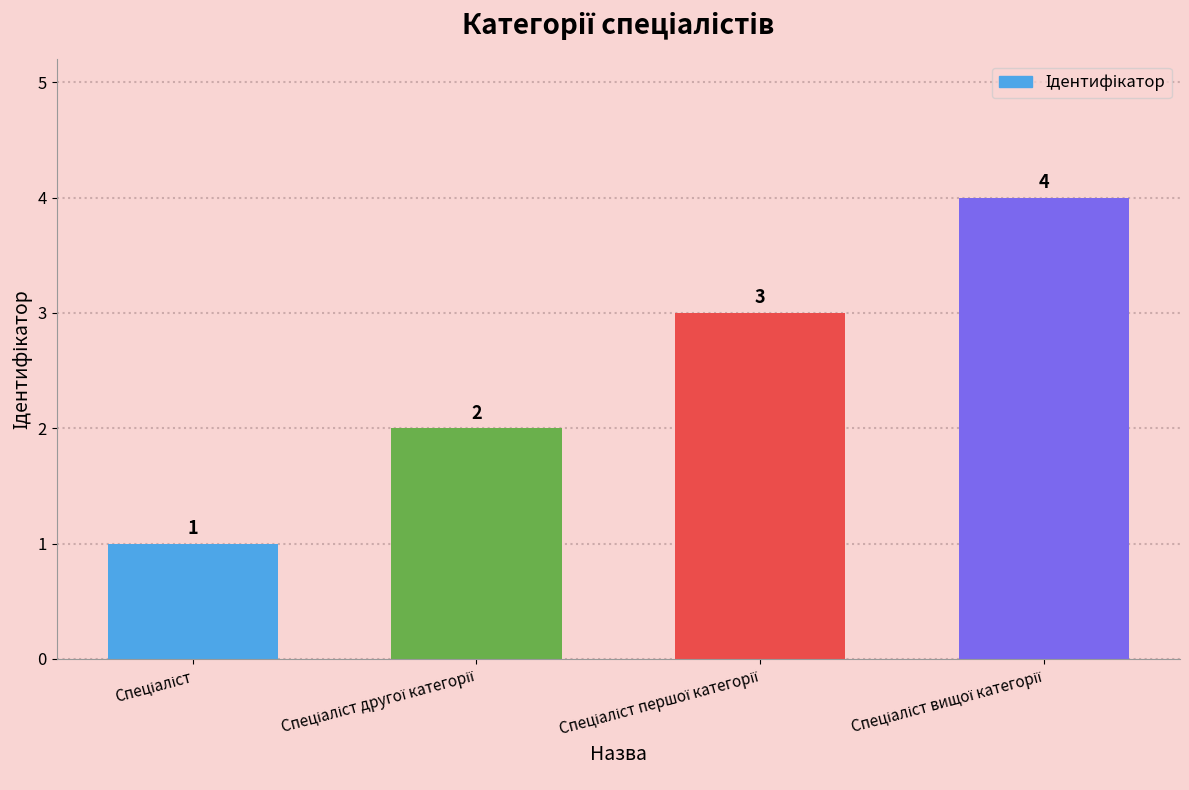

Does the chart contain stacked bars?

No